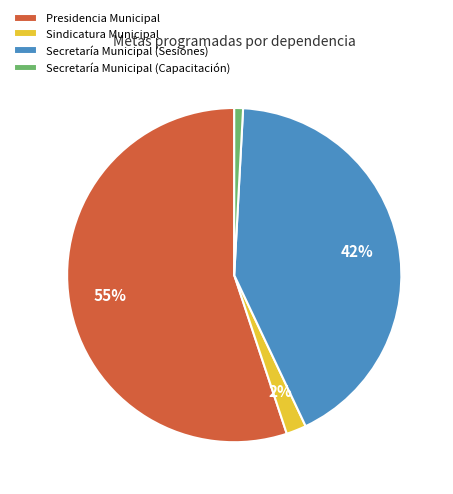

To the nearest percent, what percentage of the pie is Sindicatura Municipal?

2%